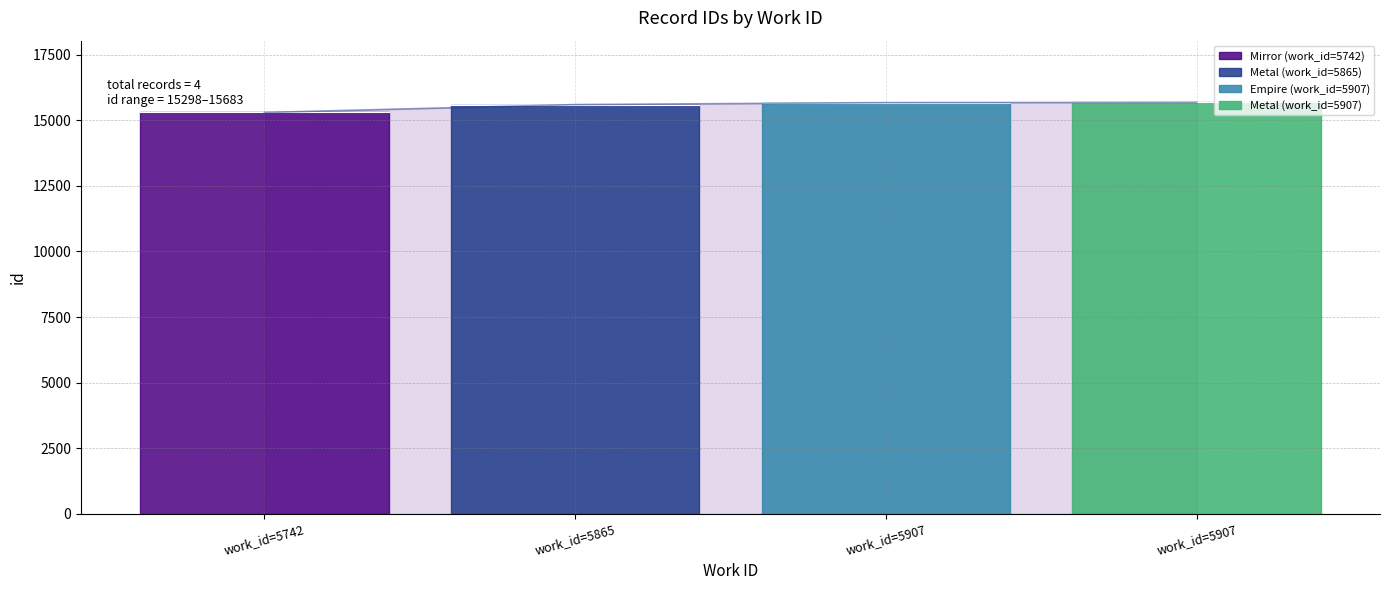

True or false: the data shows 15683 at work_id=5907.

True